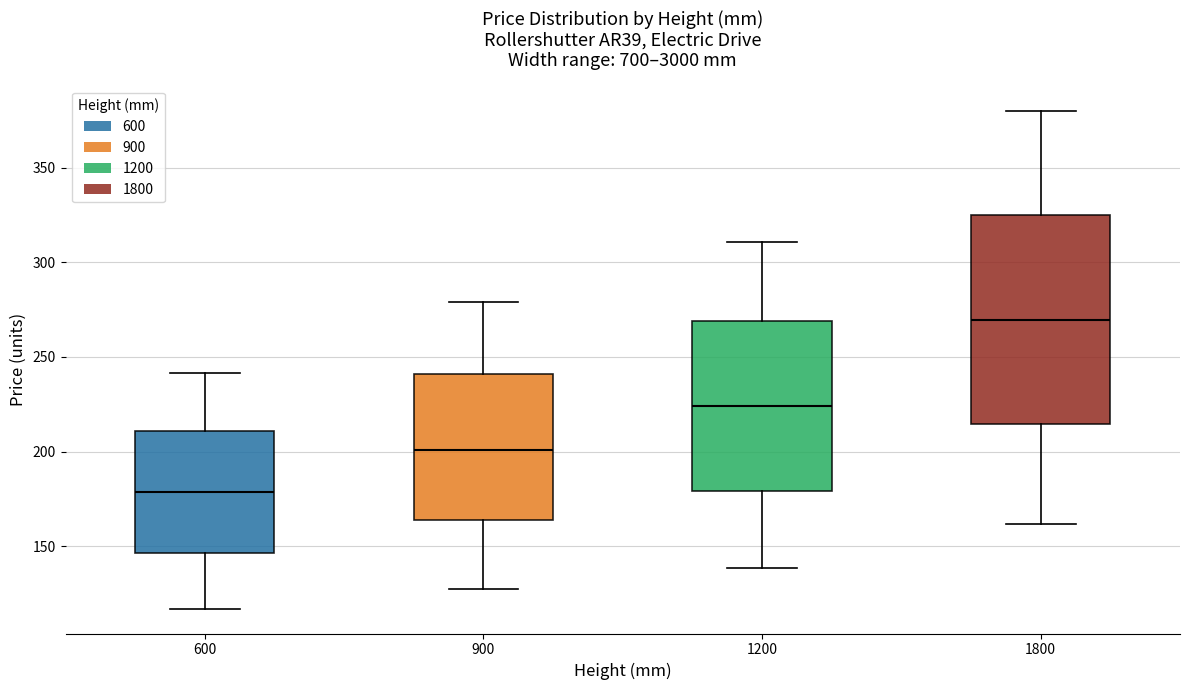

Which box is the tallest, from its lower edge to its upper edge?

1800